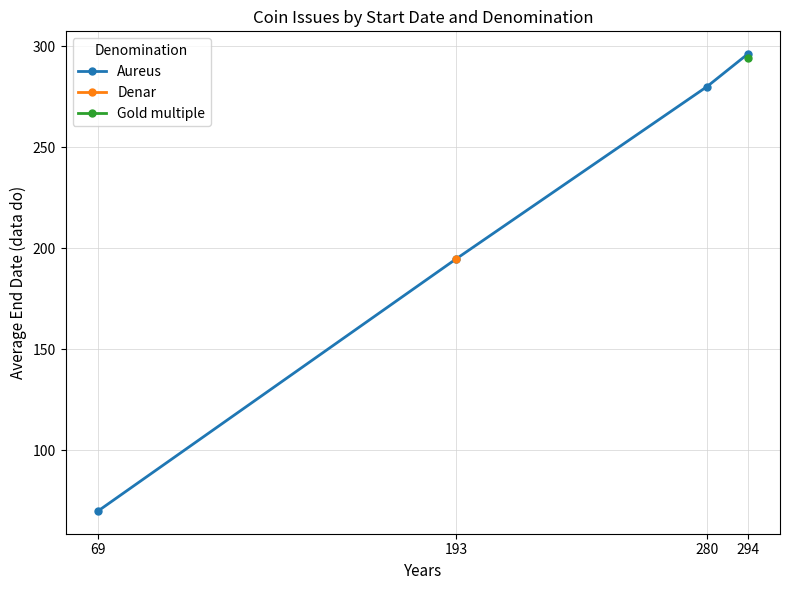

True or false: the data shows 70.0 at 69.

True